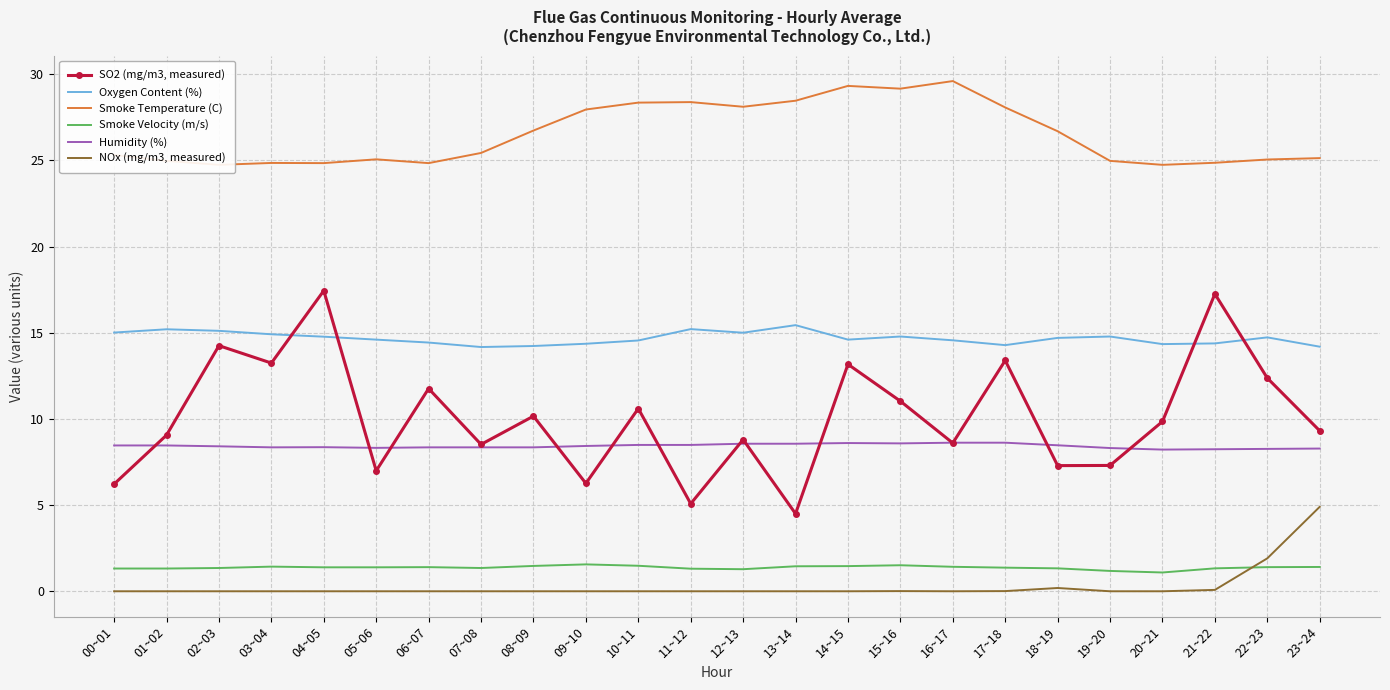

In NOx (mg/m3, measured), how many points are higher than both neighbors (excluding endpoints)?

2